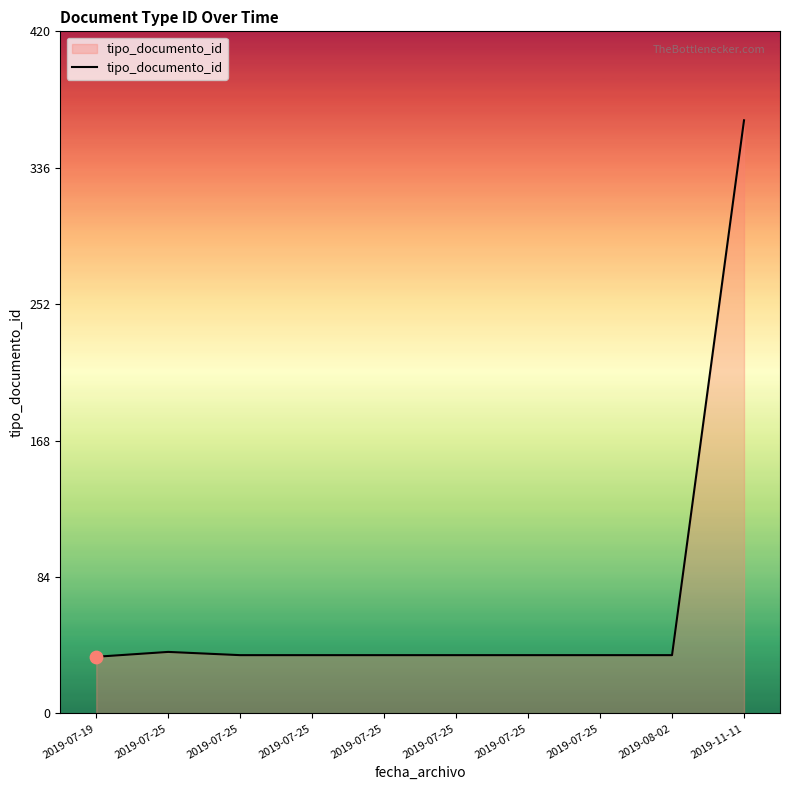

Between 2019-07-25 and 2019-07-25, which is larger?

2019-07-25